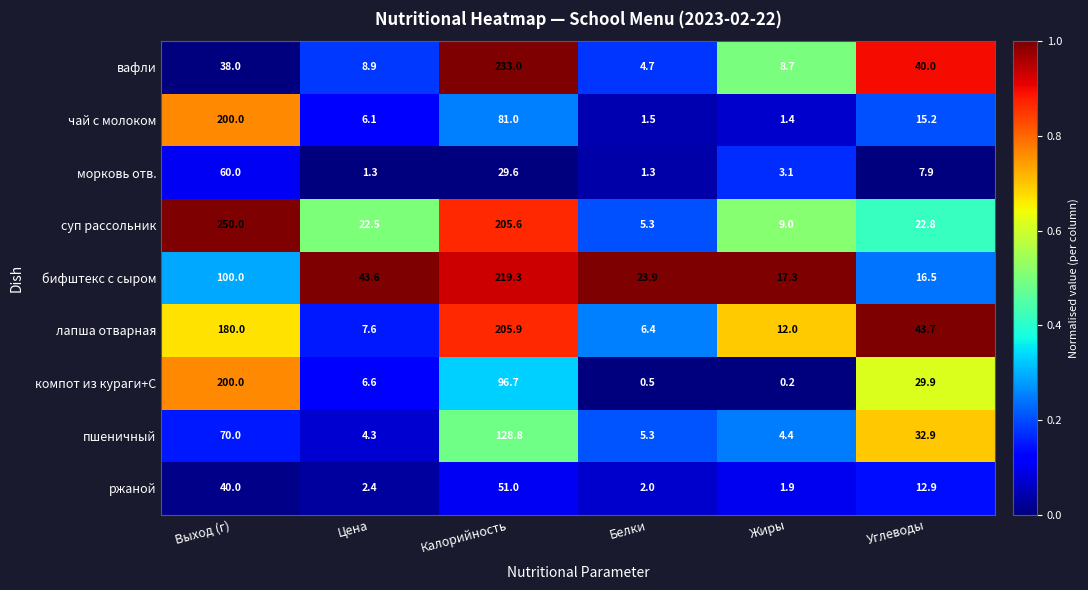

Which series has the largest range (max minus min)?

суп рассольник